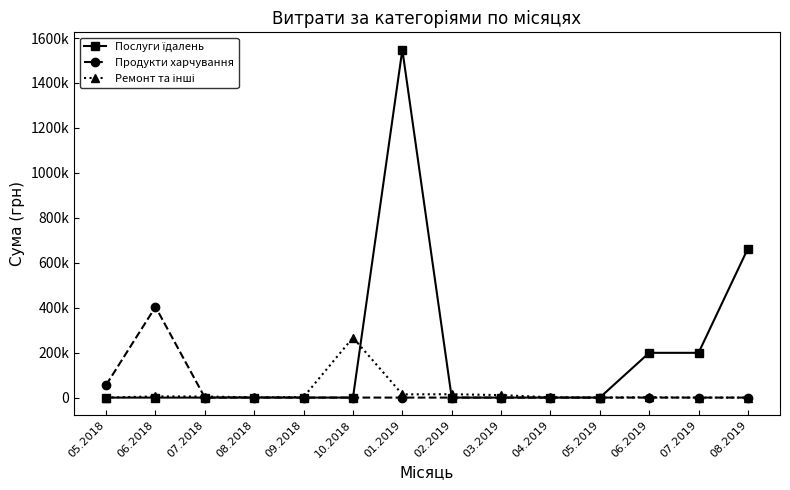

At which category is the sum across all series the highest?

01.2019